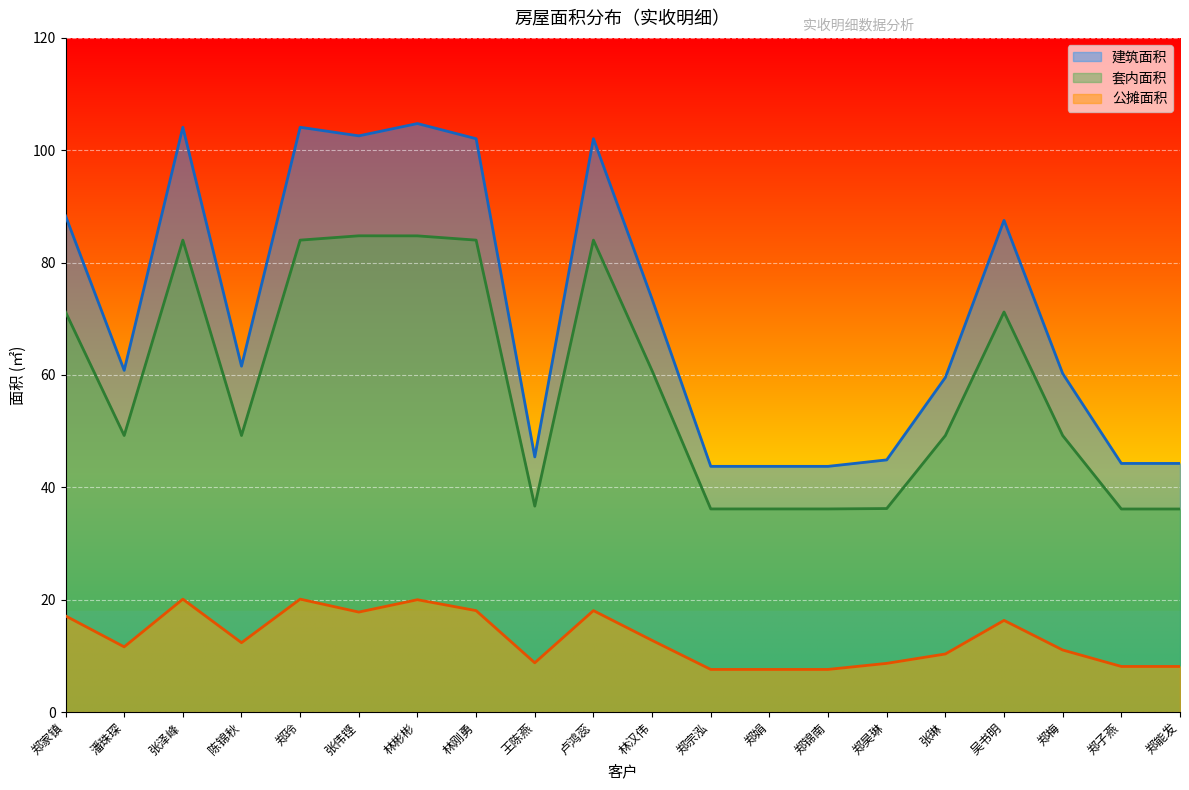

List the series in order of their overall mean, lowest first.

公摊面积, 套内面积, 建筑面积